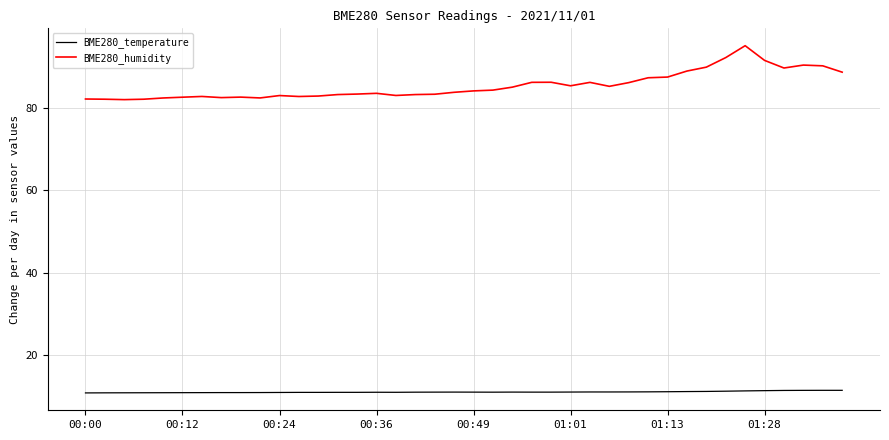

List the series in order of their overall mean, highest first.

BME280_humidity, BME280_temperature